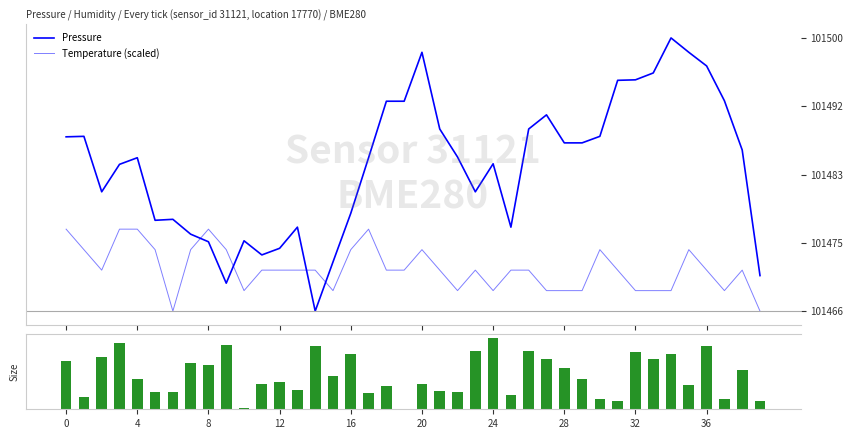

Is it true that Pressure equals 177736.5 at 4?

False